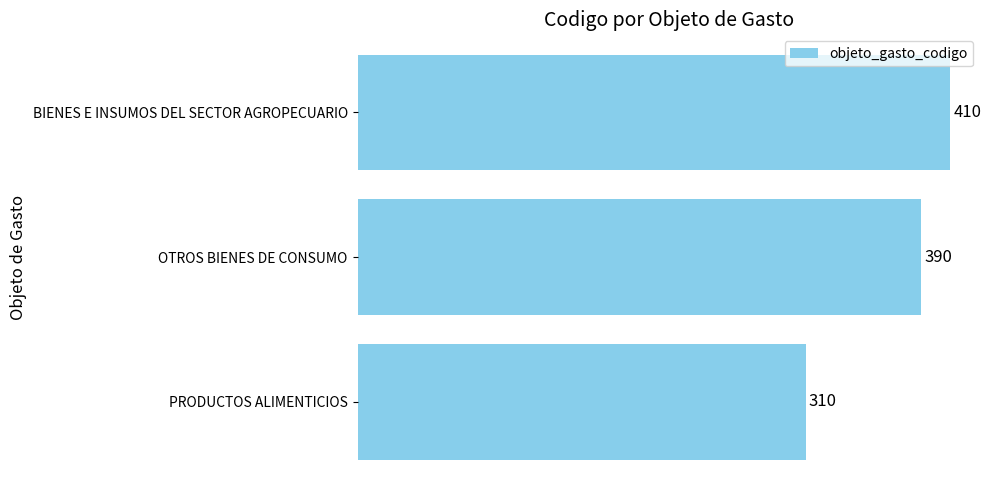

Rank the categories by value from lowest to highest.

PRODUCTOS ALIMENTICIOS, OTROS BIENES DE CONSUMO, BIENES E INSUMOS DEL SECTOR AGROPECUARIO